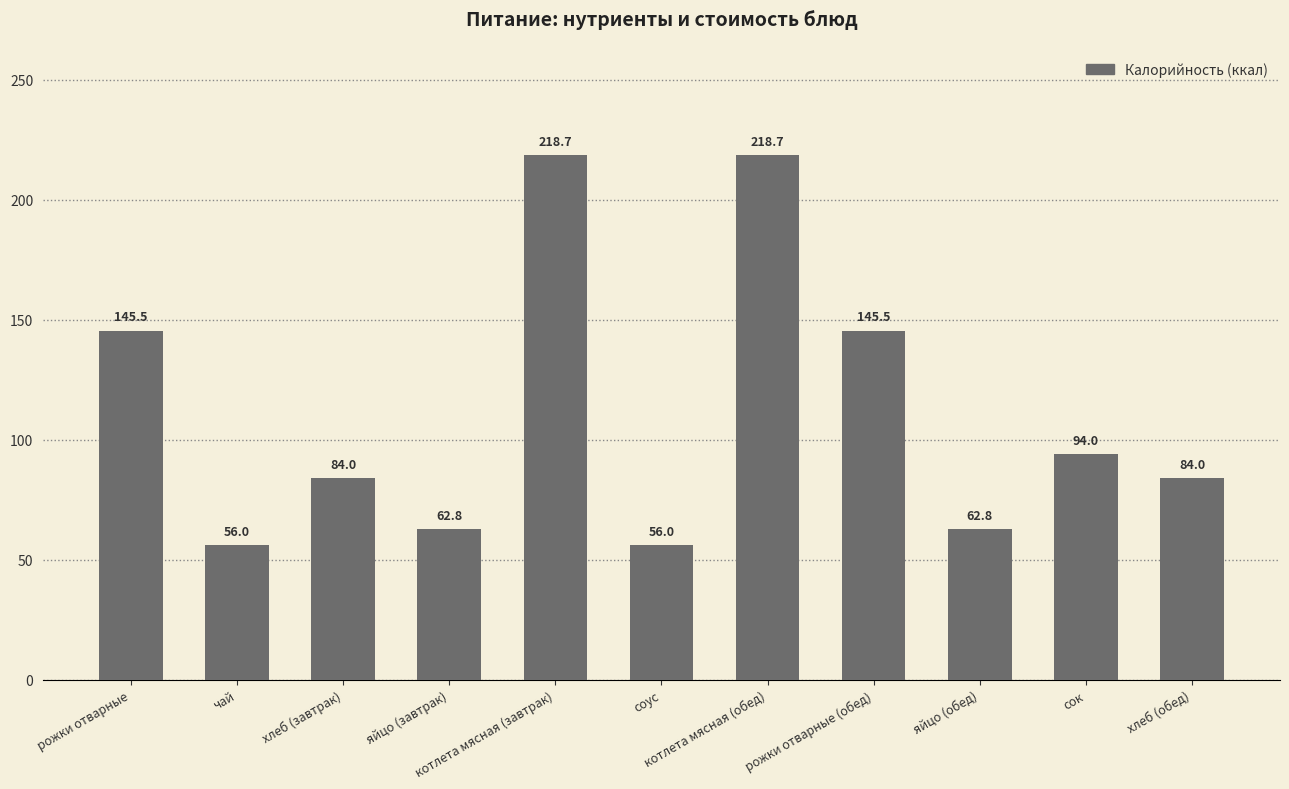

What is the value of the 10th bar from the left?

94.0